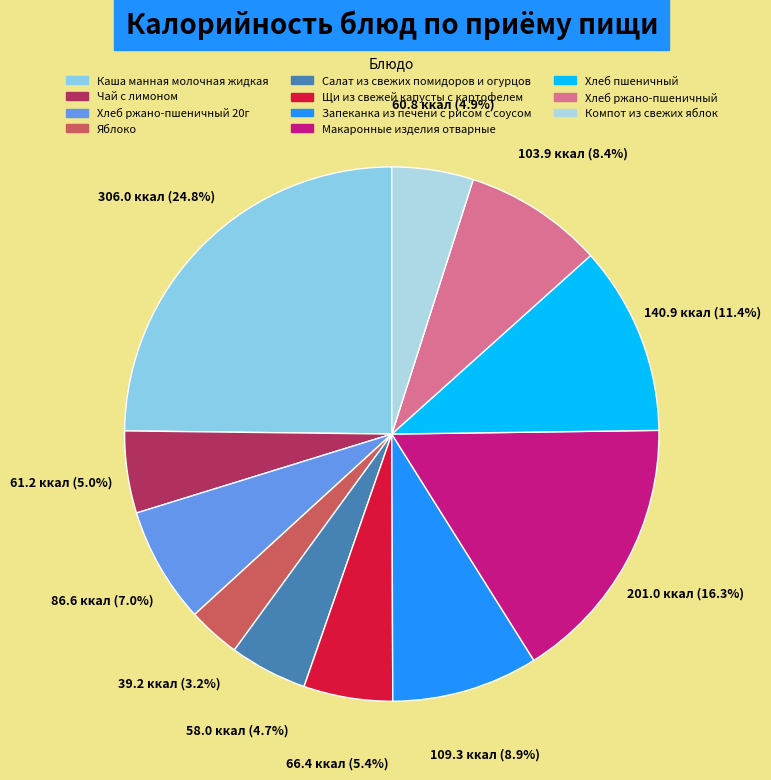

To the nearest percent, what is the difference between the largest and smallest slice percentages?

22%